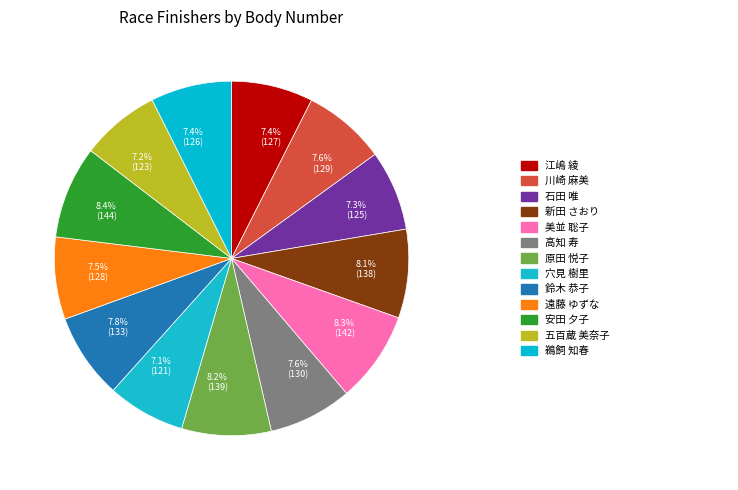

Is the sum of 7.4% (126) and 7.1% (121) greater than half?

No